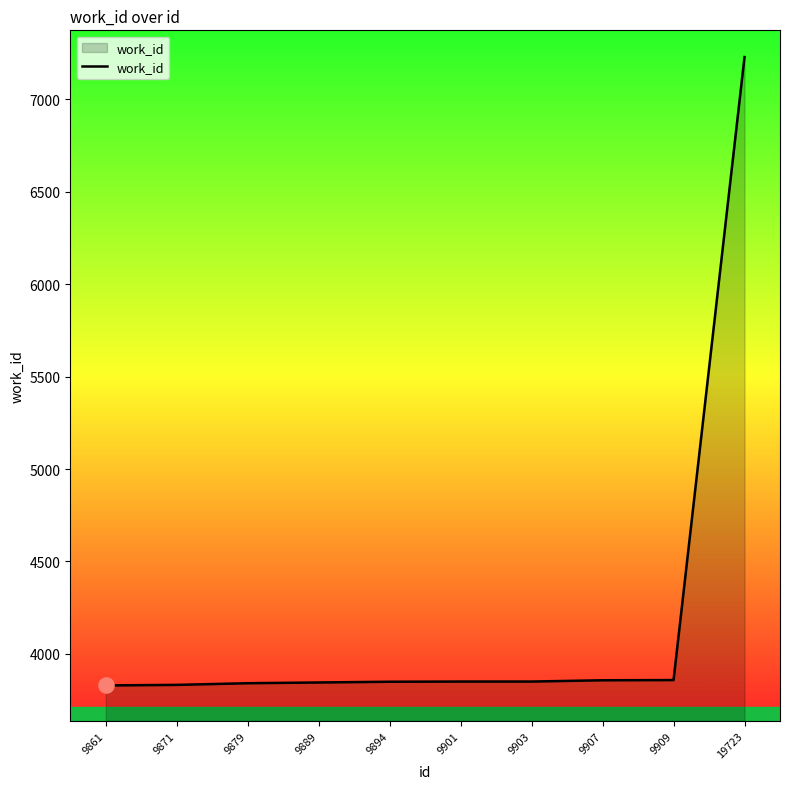

What is the ratio of the value at 9879 to the value at 19723?

0.5